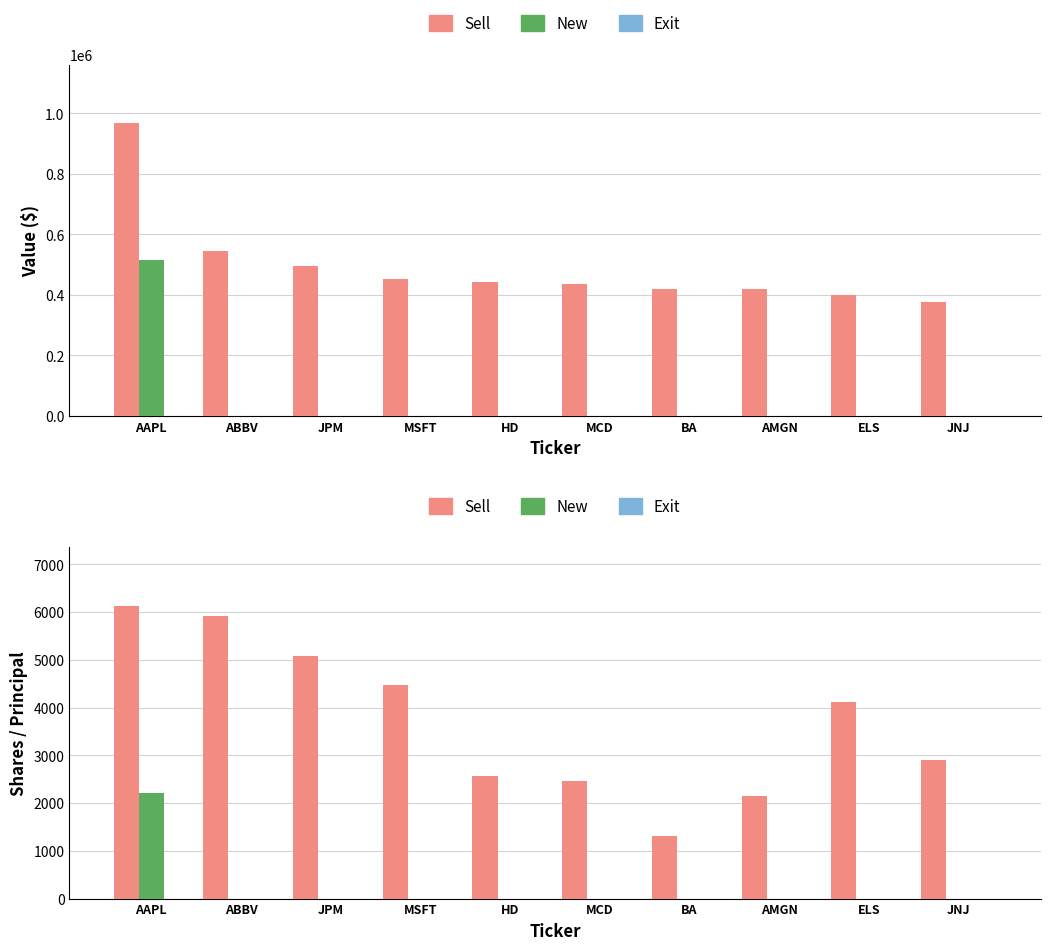

Reading left to right, transcribe all the data shown in this chart.

Sell: AAPL=6129	ABBV=5913	JPM=5075	MSFT=4468	HD=2570	MCD=2457	BA=1306	AMGN=2148	ELS=4109	JNJ=2910
New: AAPL=2221	ABBV=0	JPM=0	MSFT=0	HD=0	MCD=0	BA=0	AMGN=0	ELS=0	JNJ=0
Exit: AAPL=0	ABBV=0	JPM=0	MSFT=0	HD=0	MCD=0	BA=0	AMGN=0	ELS=0	JNJ=0